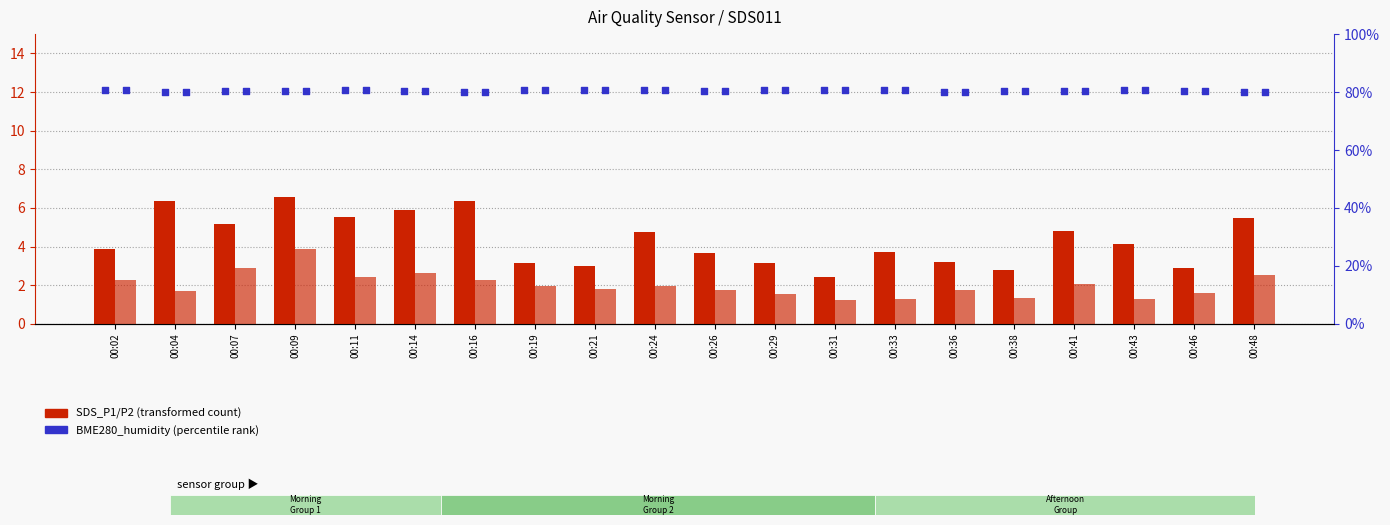

Is the value of SDS_P1 (transformed count) at 00:46 greater than the value of SDS_P2 (transformed count) at 00:31?

Yes